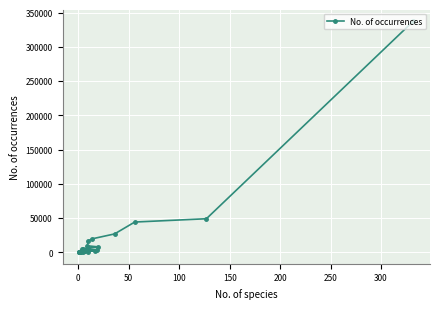

True or false: the data shows 2705 at 10.

False